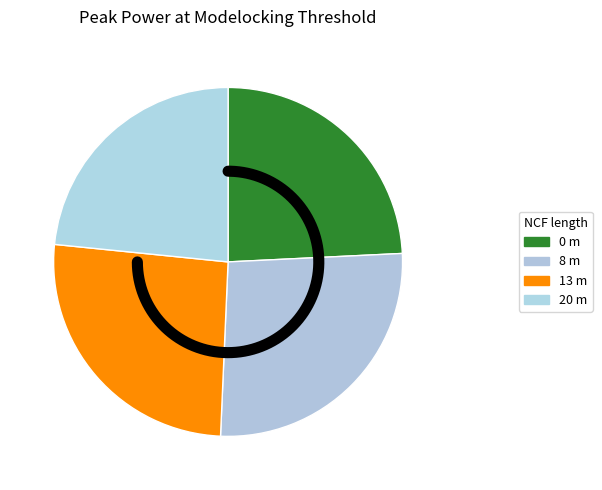

How many segments does this pie chart have?

4